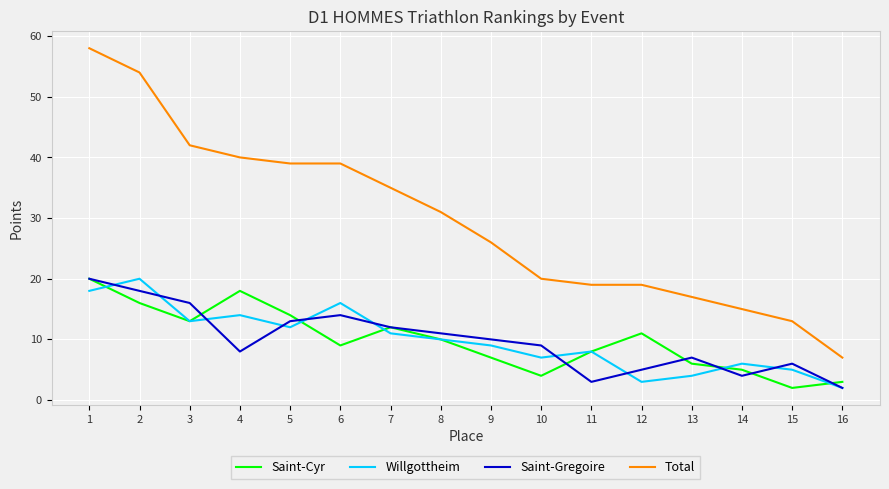

At which category is the sum across all series the highest?

1